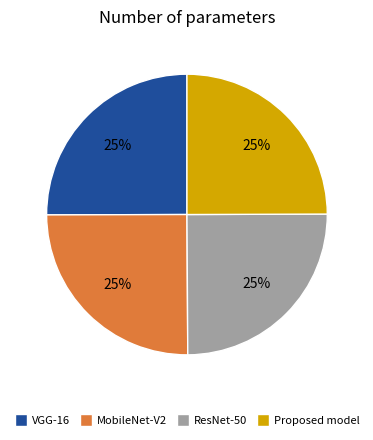

To the nearest percent, what portion does MobileNet-V2 represent?

25%